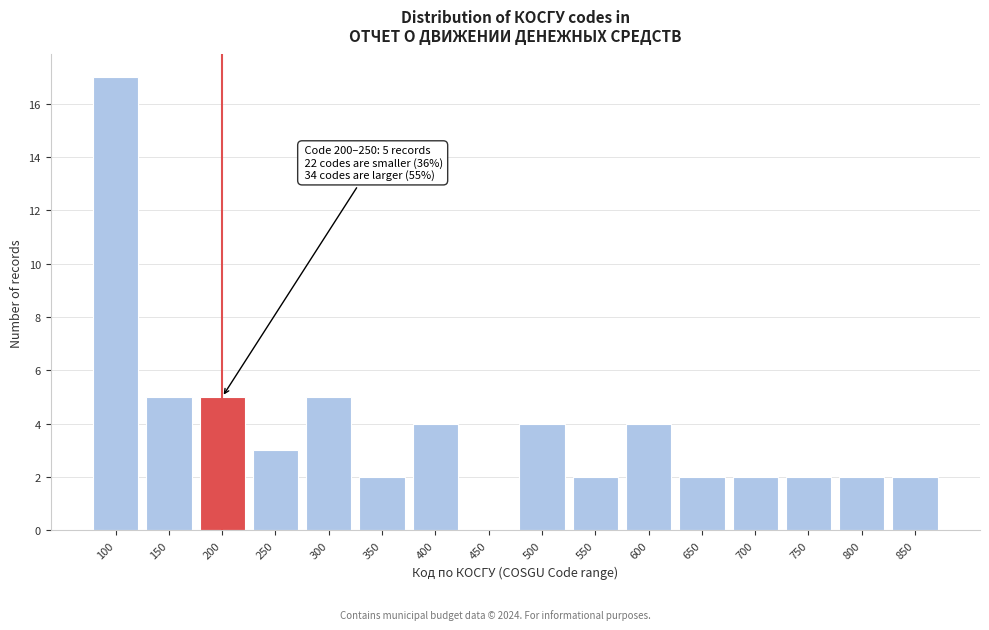

Reading left to right, extract all data points from this chart.

100=17	150=5	200=5	250=3	300=5	350=2	400=4	450=0	500=4	550=2	600=4	650=2	700=2	750=2	800=2	850=2